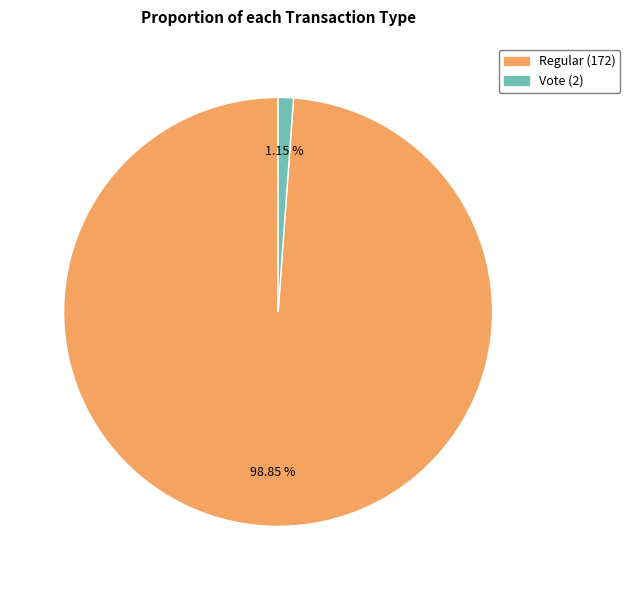

Does any single category account for the majority?

Yes